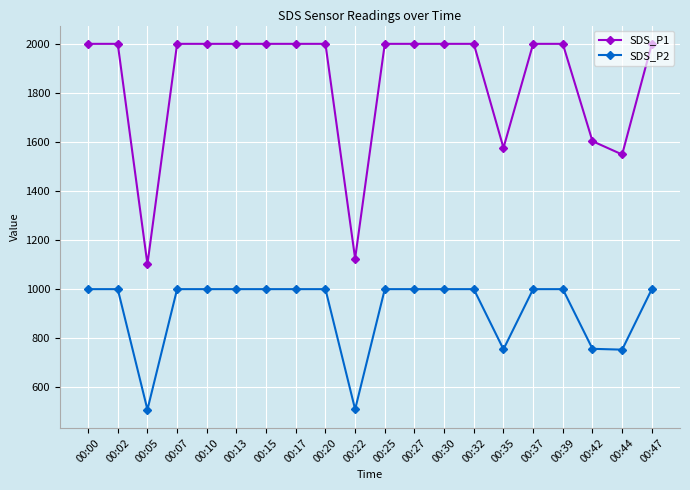

What is the greatest value displayed?

1999.9